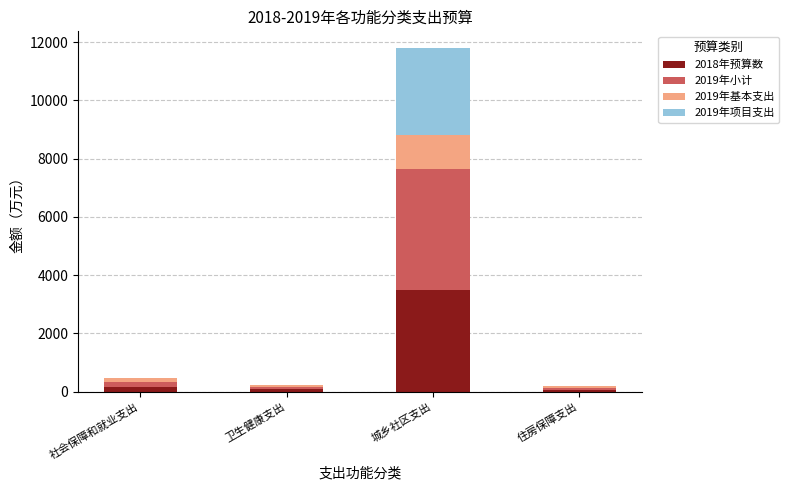

At which category is the sum across all series the highest?

城乡社区支出